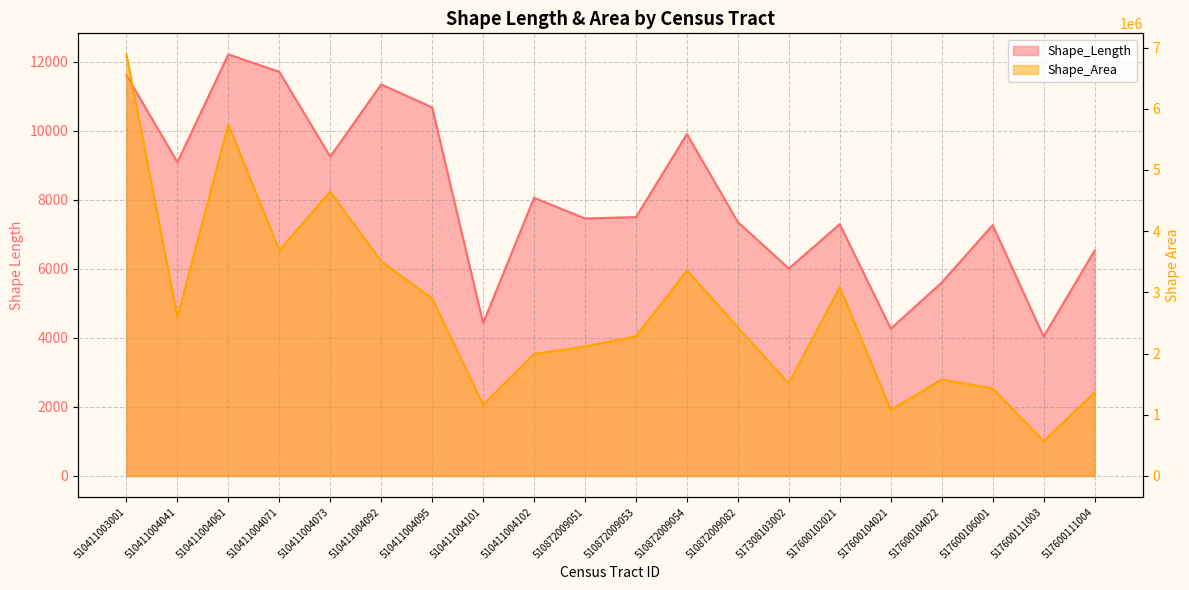

At 510411004073, list the series in order from smallest to largest.

Shape_Length, Shape_Area